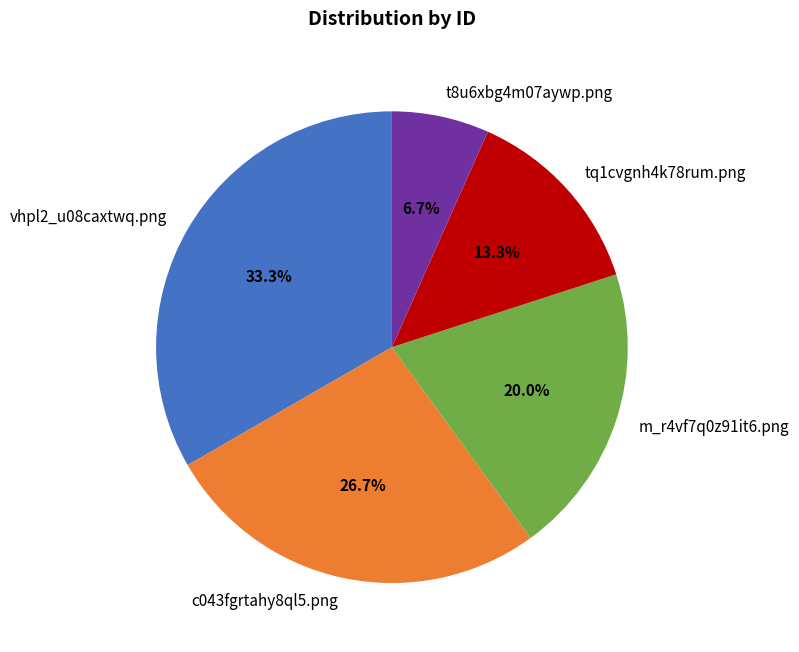

To the nearest percent, what is the difference between the vhpl2_u08caxtwq.png and tq1cvgnh4k78rum.png slice percentages?

20%